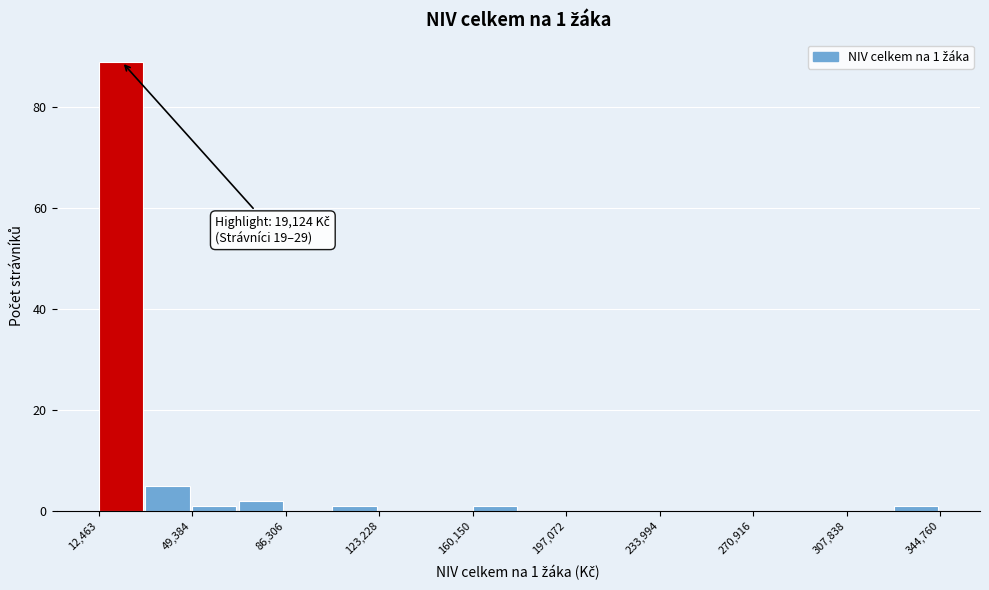

Around what value on the x-axis is the tallest bar? Give the approximate position of its centre, as read against the axis.

20000